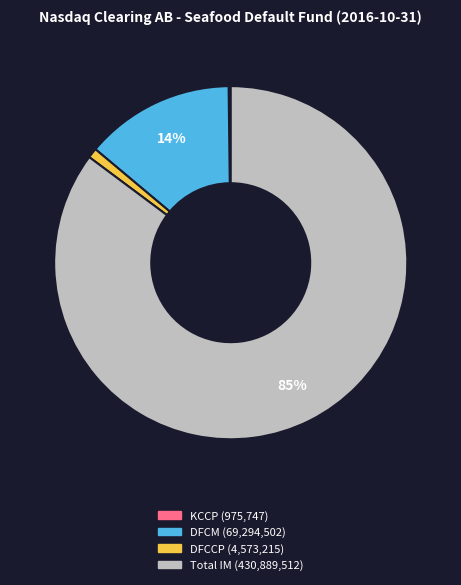

Does any single category account for the majority?

Yes